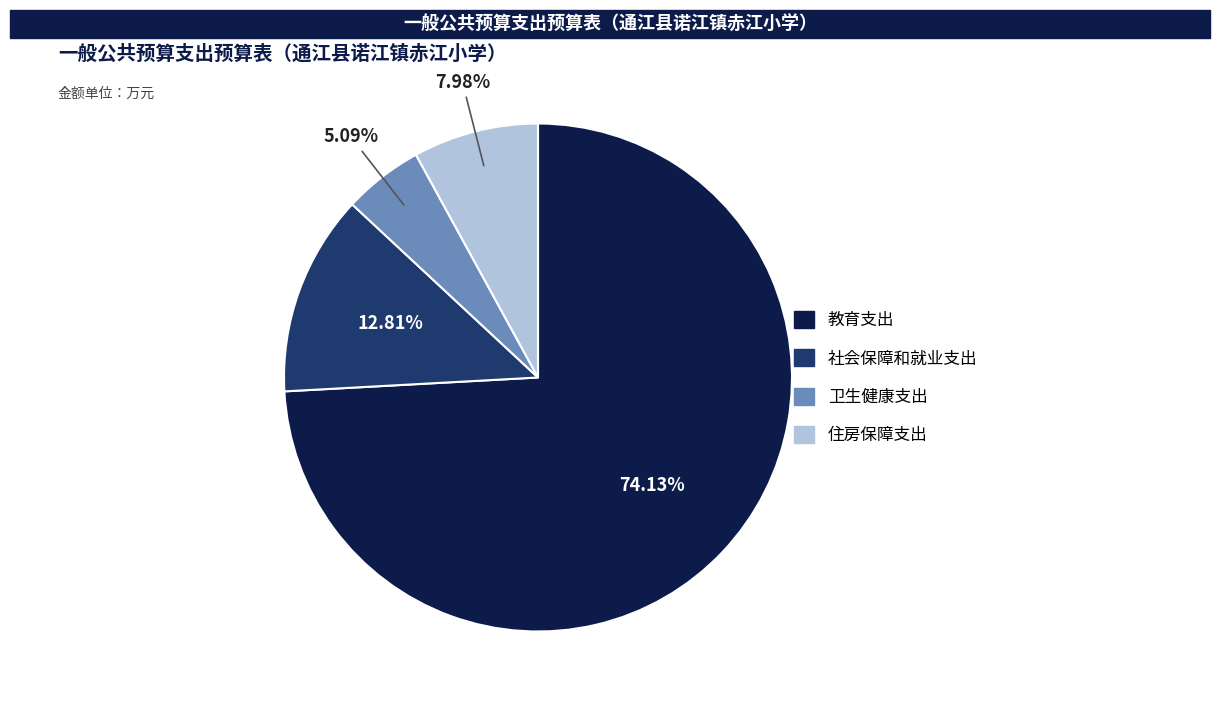

What is the ratio of the value at 住房保障支出 to the value at 社会保障和就业支出?

0.6